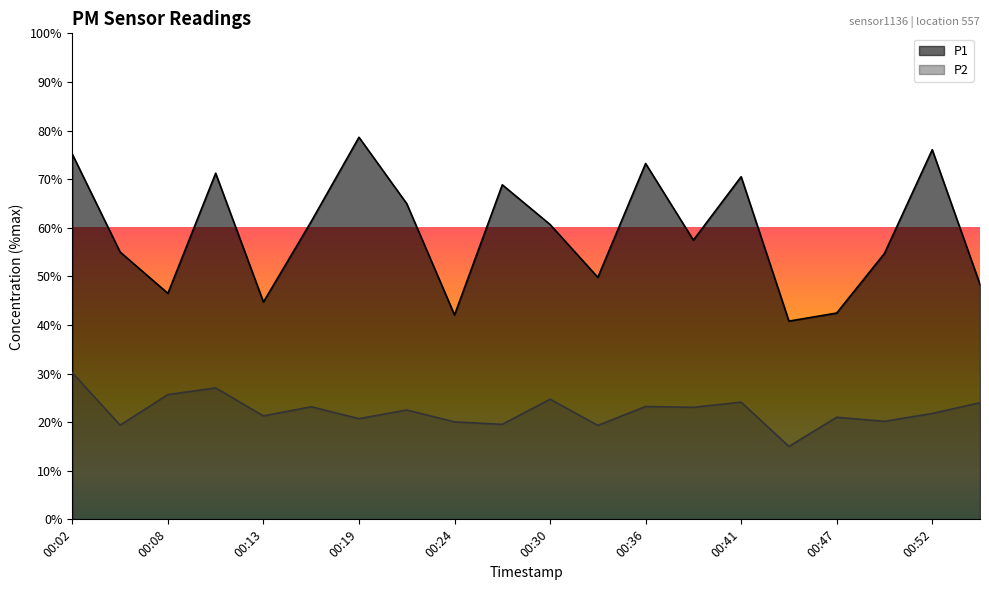

How many lines are shown in the chart?

2